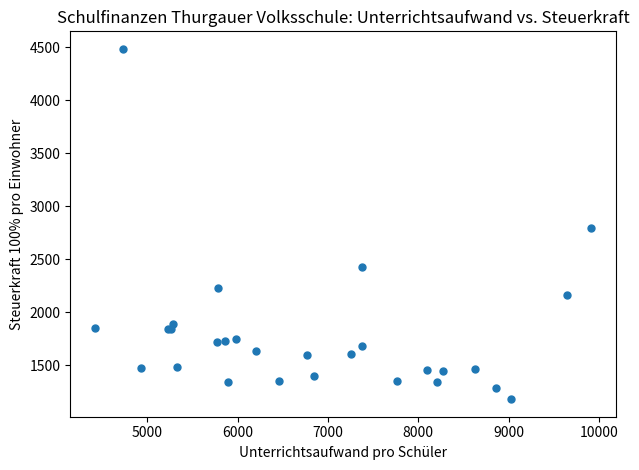

What Y value in the scatter plot is closest to 2830?

2791.5